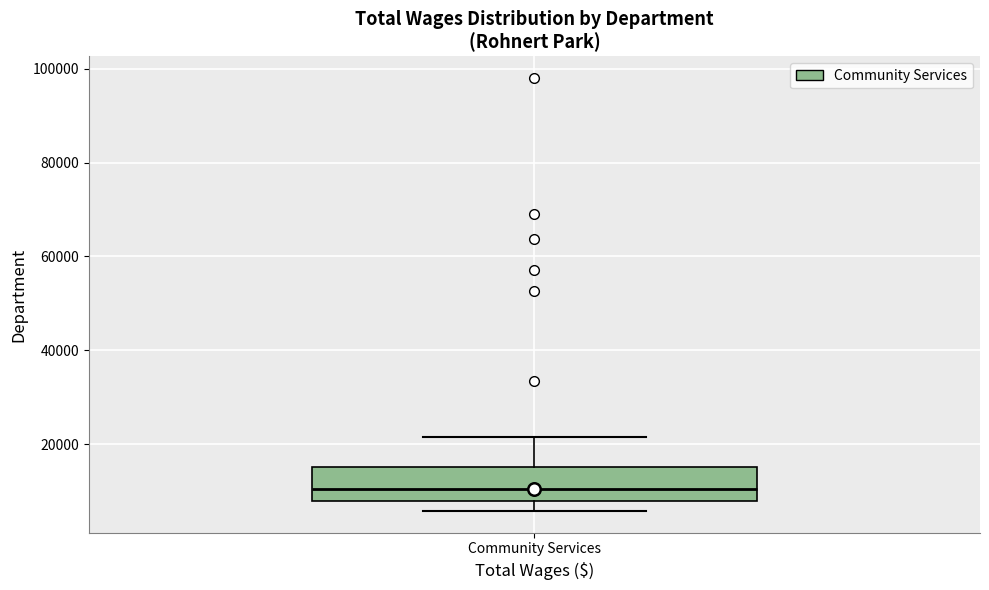

Transcribe this box plot: give where the median line is, the range the box spans, and where the two whiskers end, as read against the y-axis. The values are not printed on the chart, so give them approximately, as read against the axis.

median 10000, box 8000 to 16000, whiskers 6000 to 22000